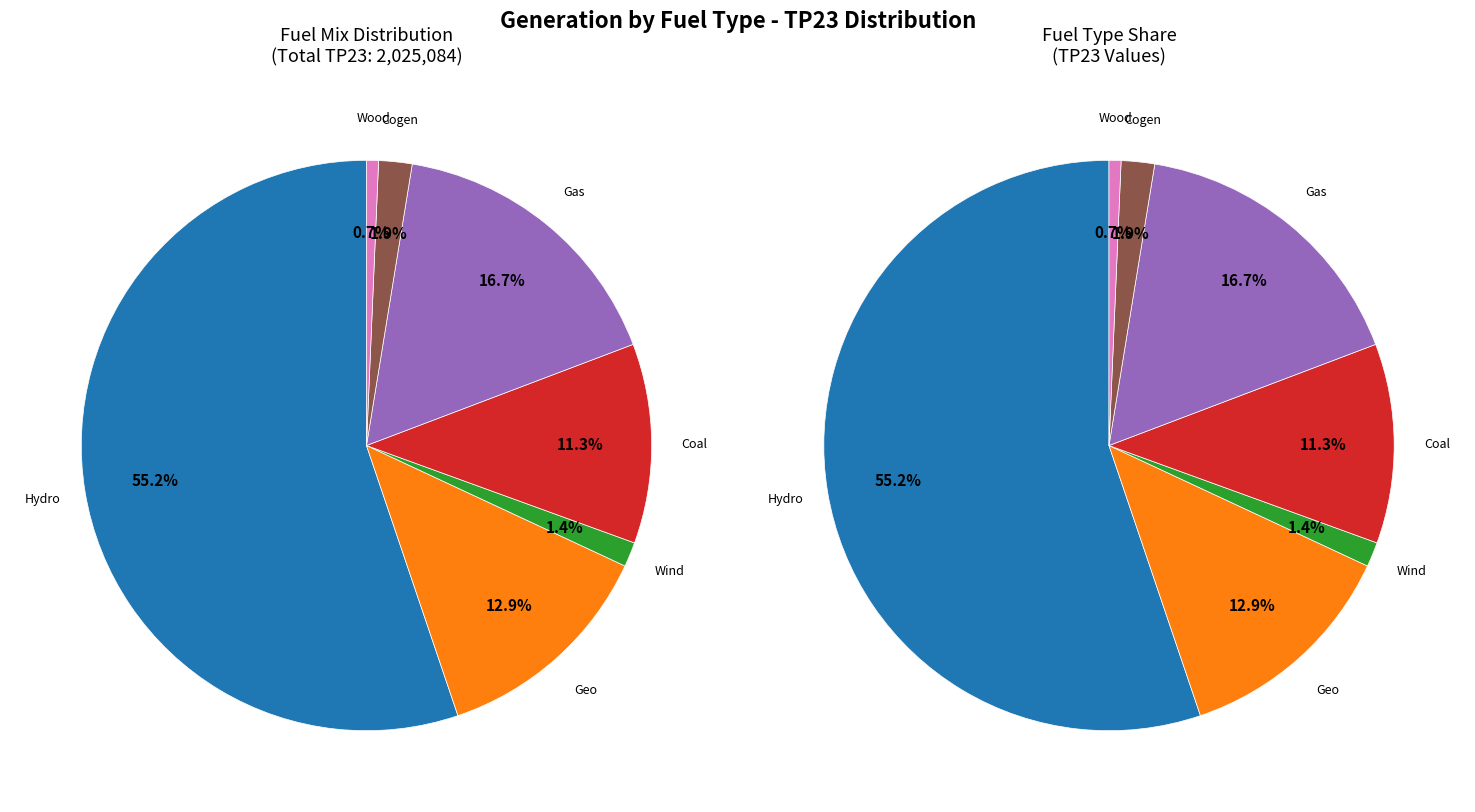

What is the smallest slice in the pie chart?

Wood